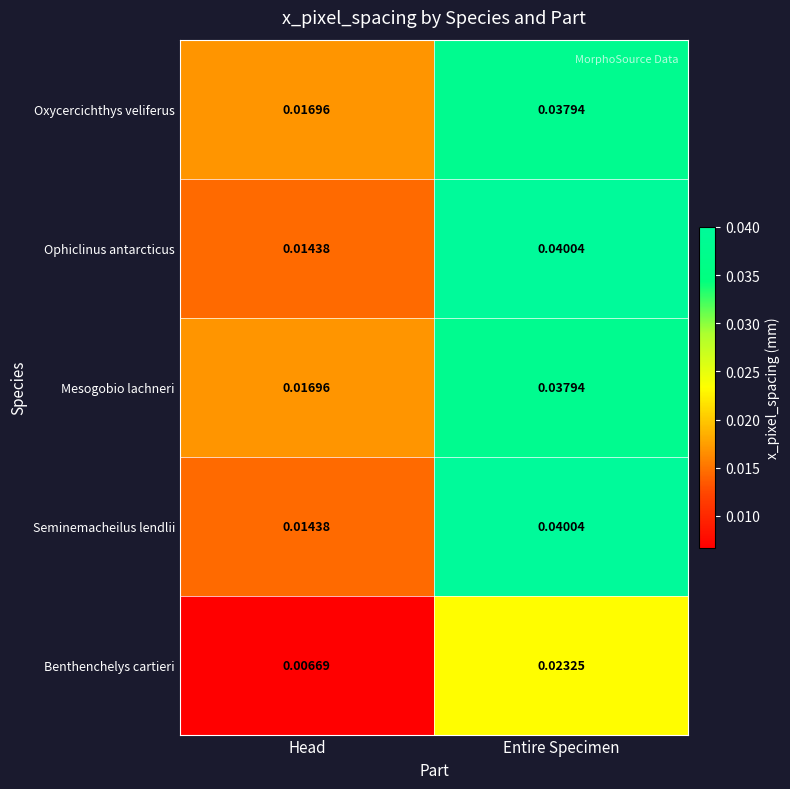

Which label corresponds to the smallest value in the chart?

Head